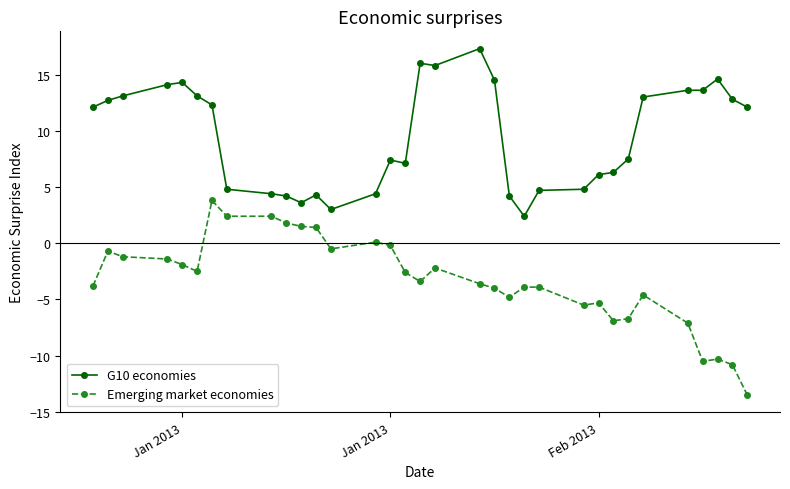

Which series has the largest total across all categories?

G10 economies